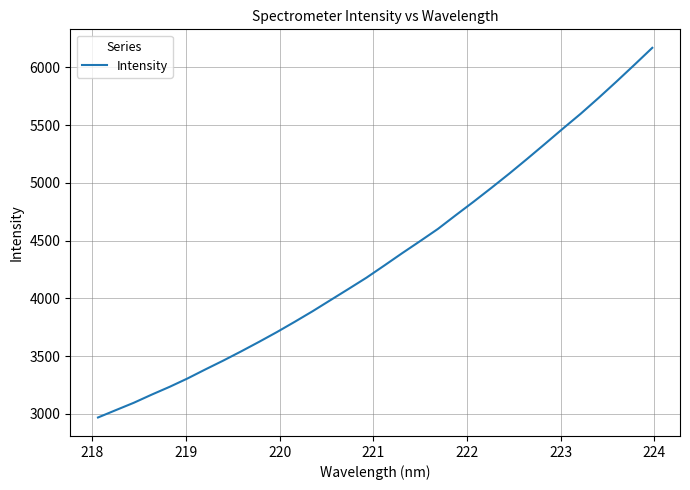

What is the minimum value shown in the chart?

2968.8